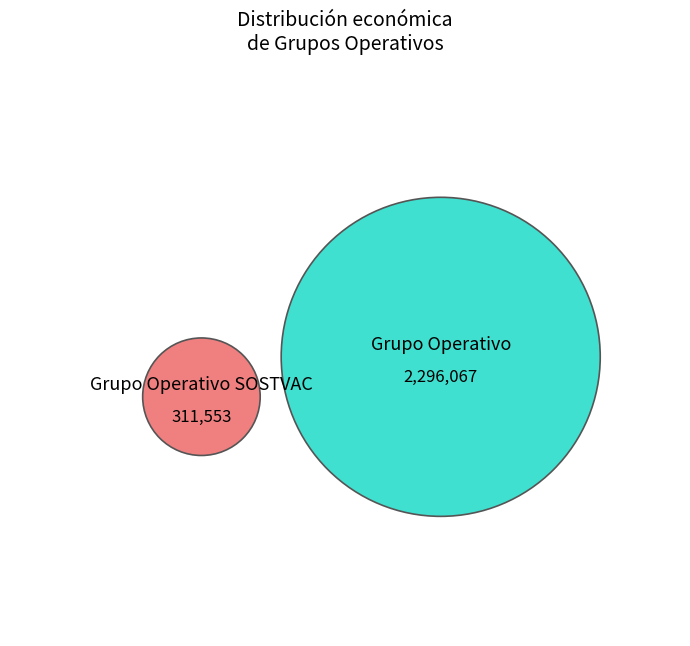

Which category has the smallest portion of the pie?

Grupo Operativo SOSTVAC